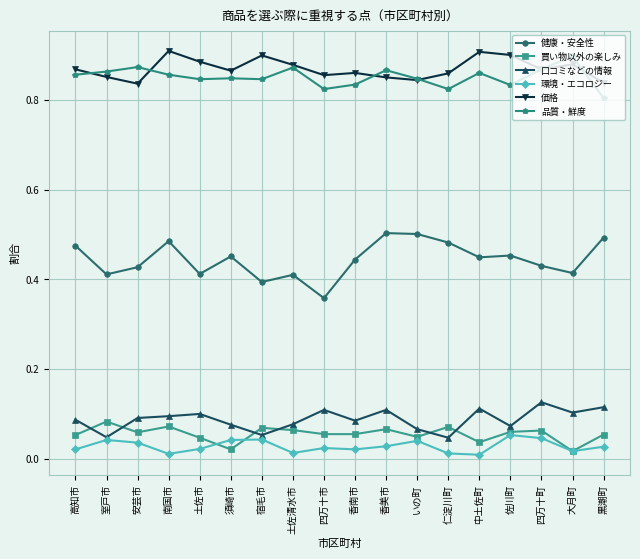

The 買い物以外の楽しみ series shows 0.0 at 大月町. True or false?

True